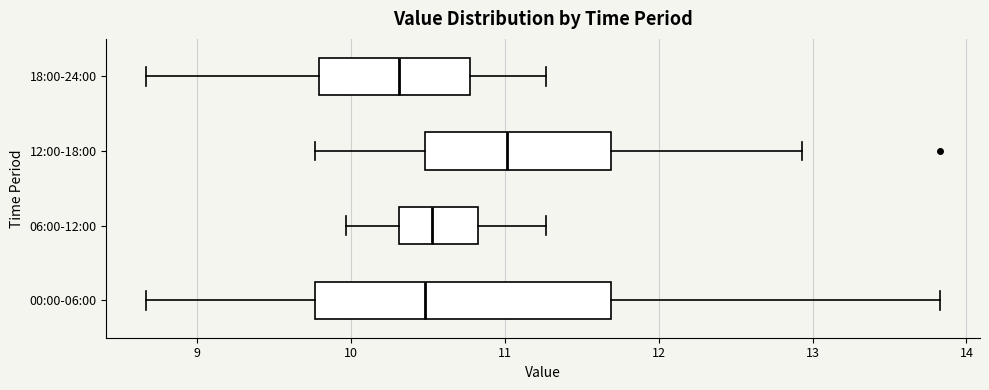

Which box's median line is the furthest to the right?

12:00-18:00